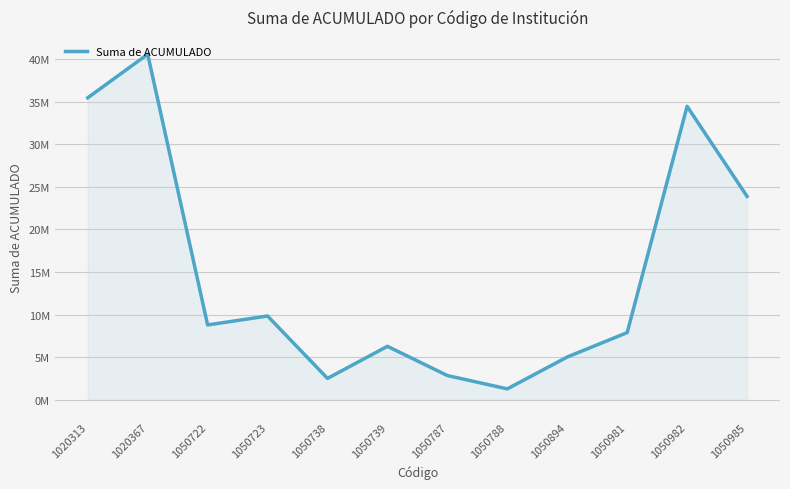

Is this an area chart (filled region under the line)?

Yes